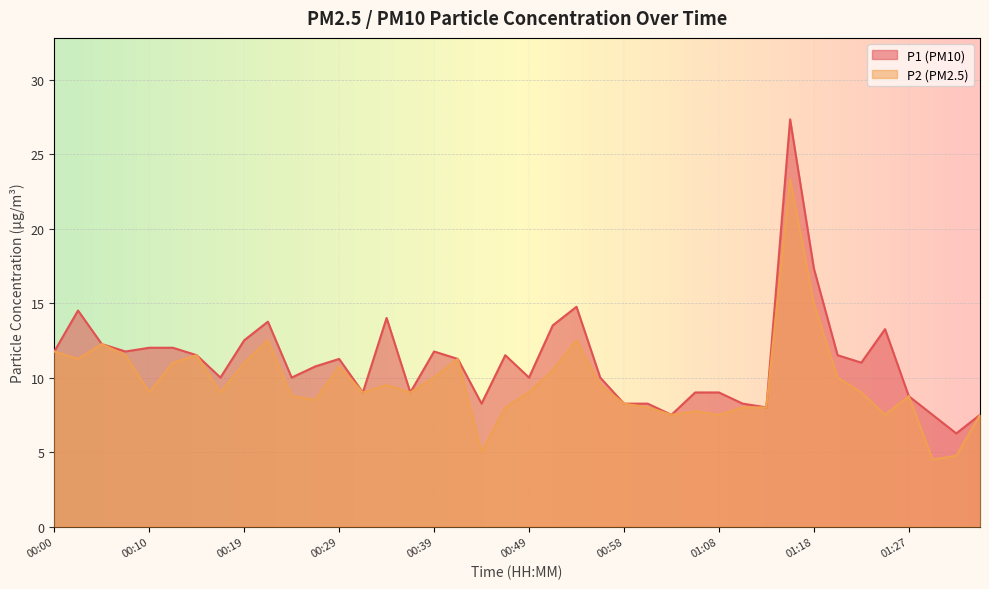

Count the number of data series in this chart.

2